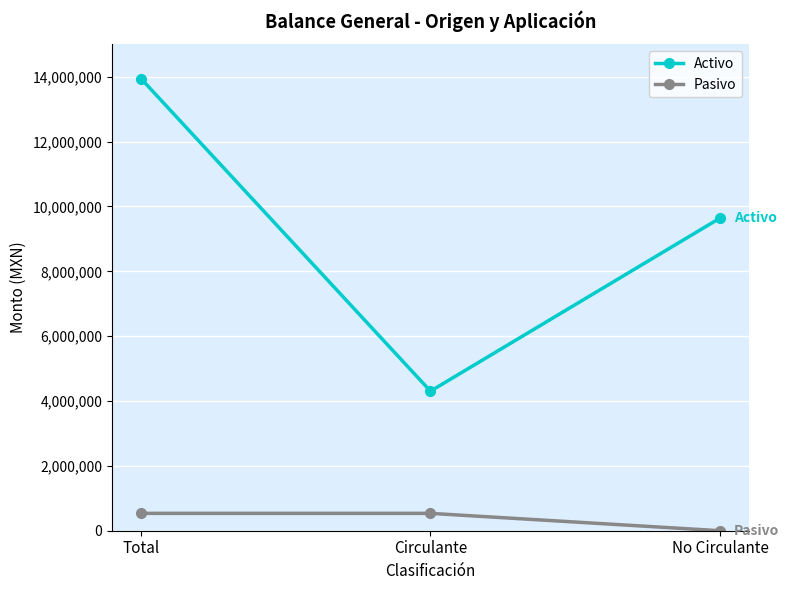

What are all the series names shown in the legend?

Activo, Pasivo